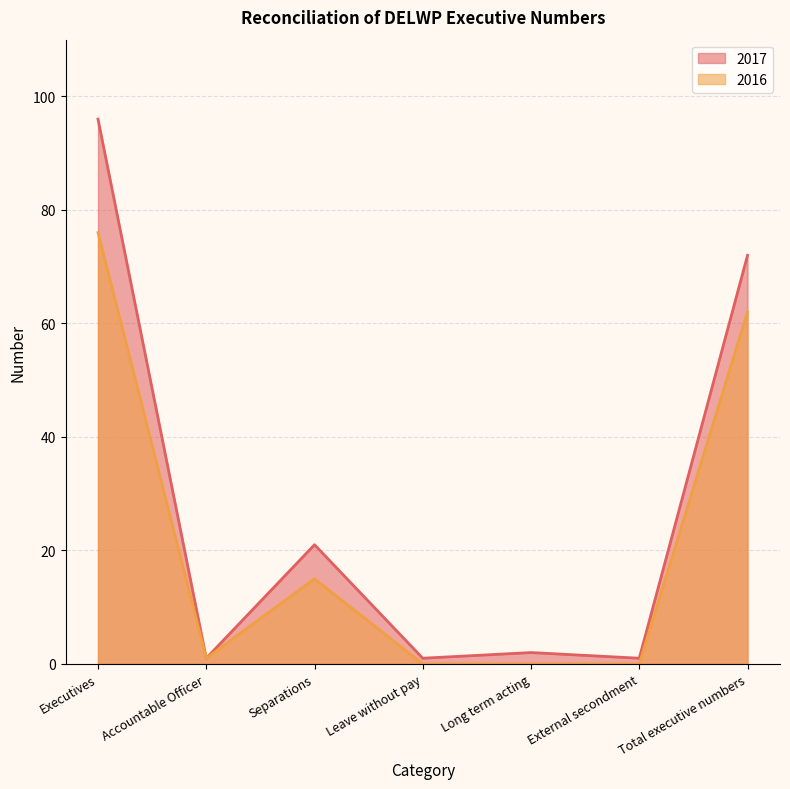

How many values in the 2017 series are below 2?

3